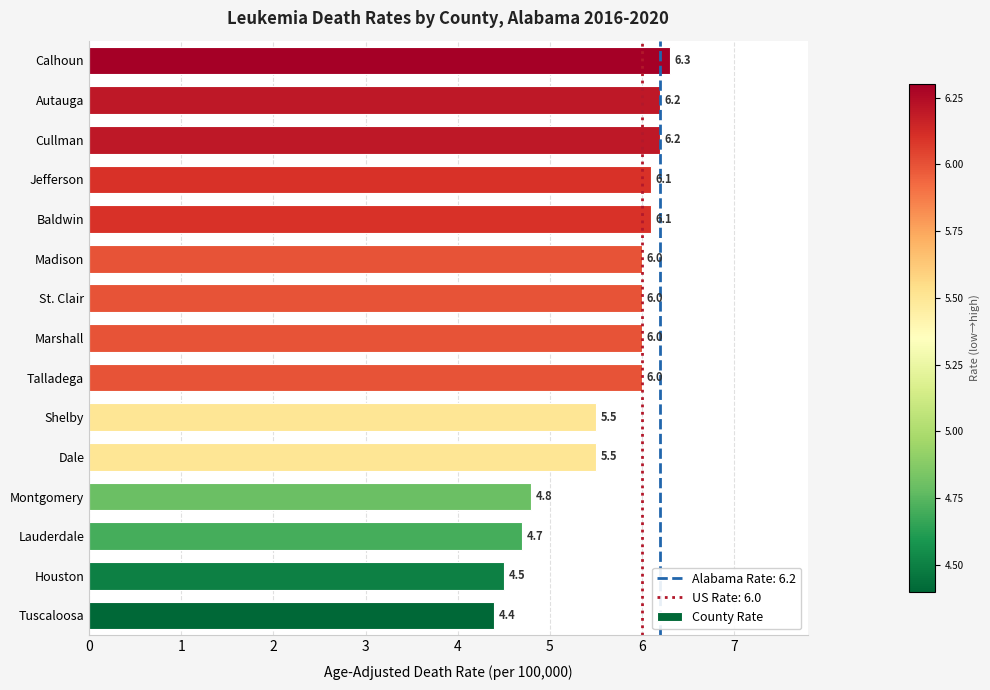

Which has a higher value, Autauga or Montgomery?

Autauga